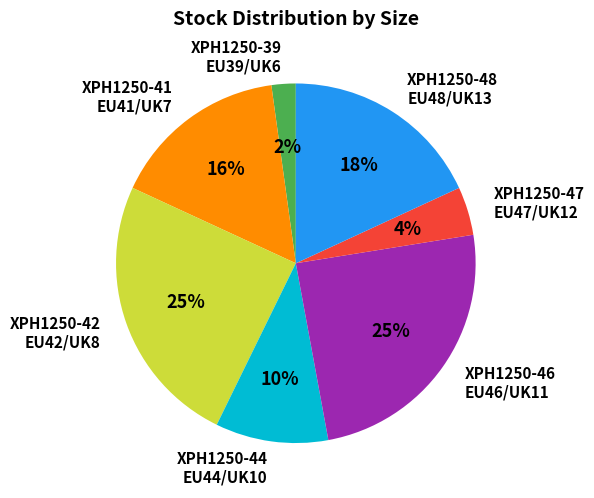

Is there any slice that represents more than half of the pie?

No